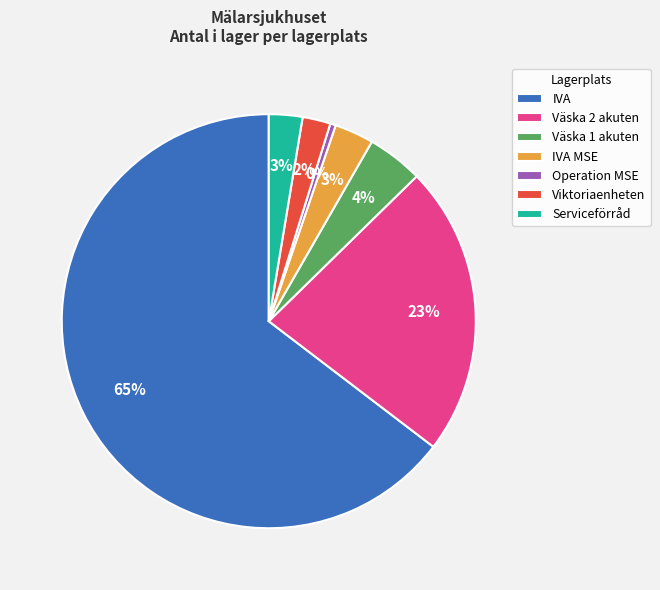

How many slices are in this pie chart?

7